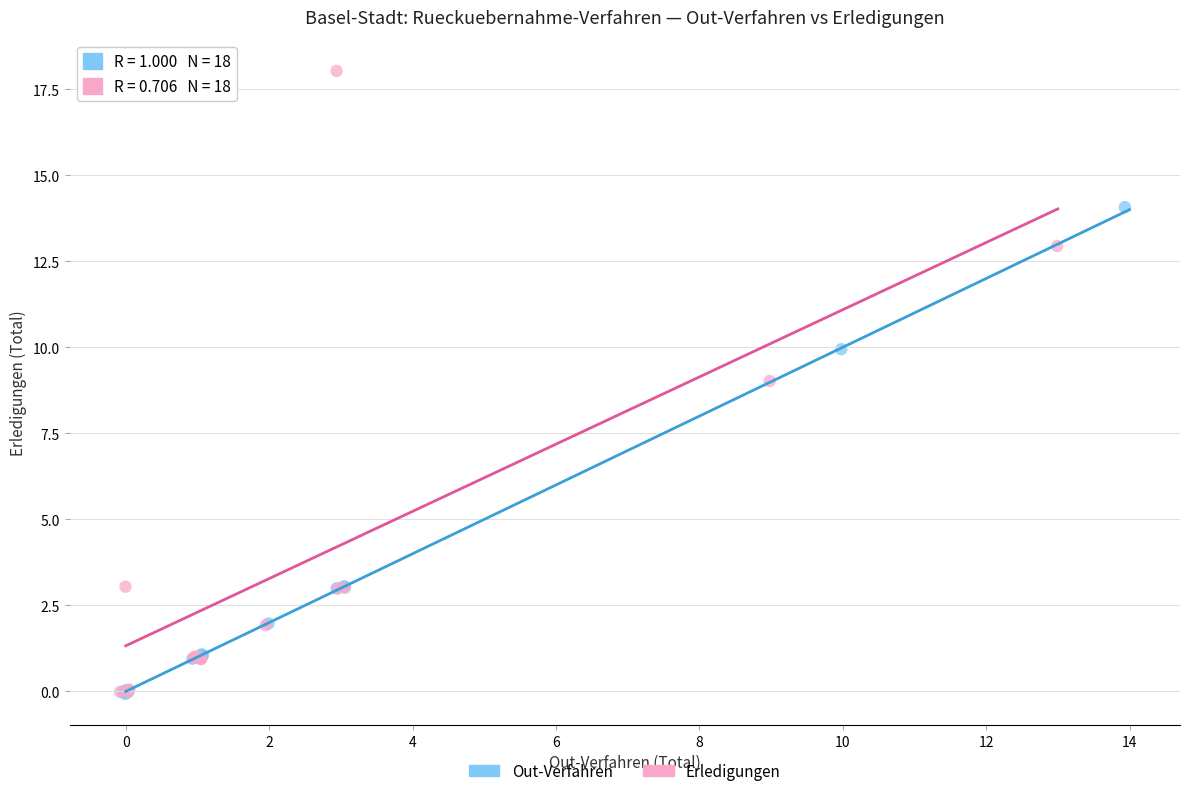

What are all the series names shown in the legend?

Out-Verfahren, Erledigungen